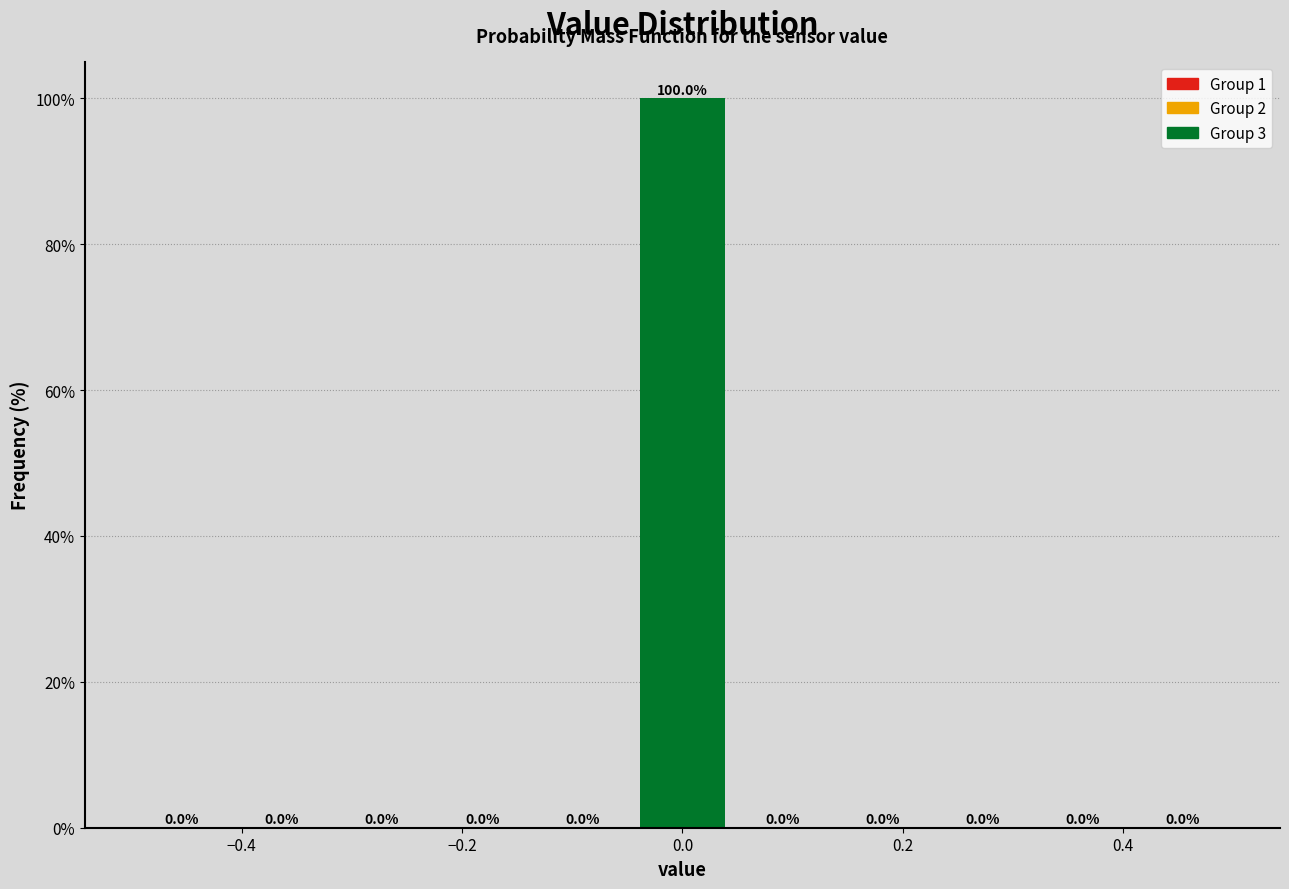

What is the height of the bar covering -0.04 to 0.04 on the x-axis? The bar edges are not printed on the chart, so give them approximately, as read against the axis.

100.0